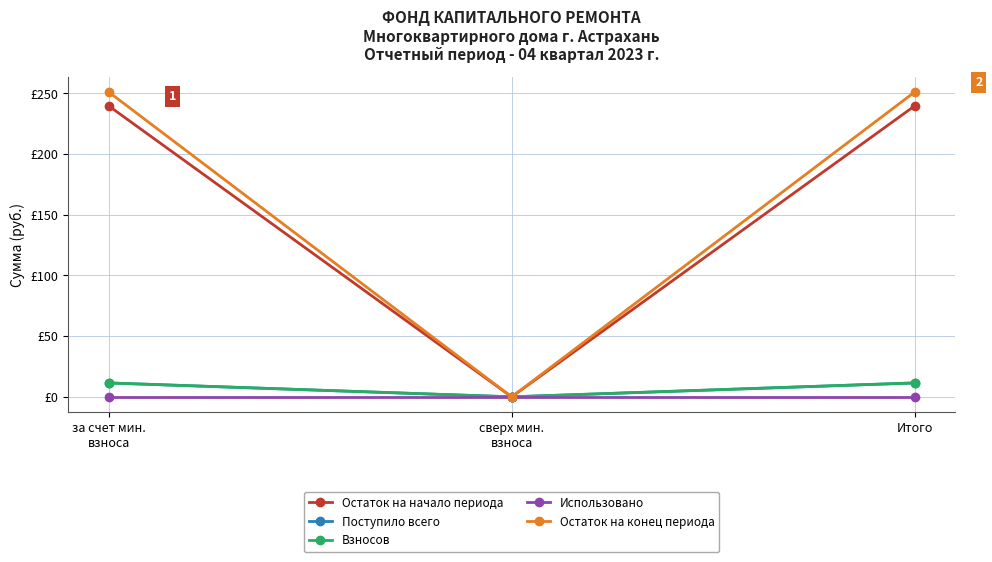

Rank the series at Итого from highest to lowest value.

Остаток на конец периода, Остаток на начало периода, Поступило всего, Взносов, Использовано